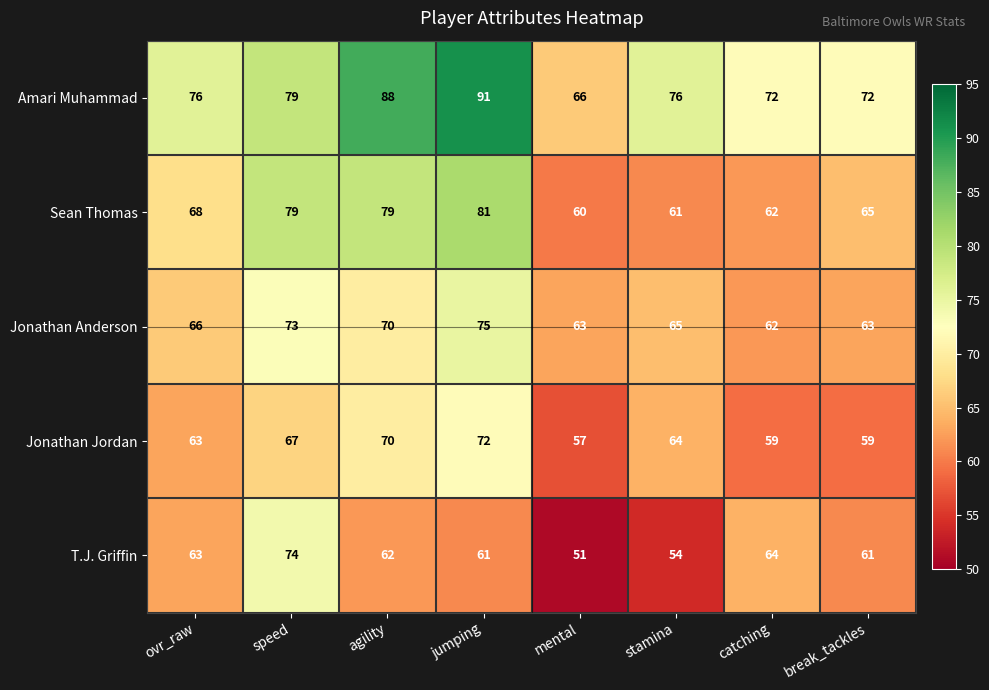

What is the spread (max minus min) of values at break_tackles?

13